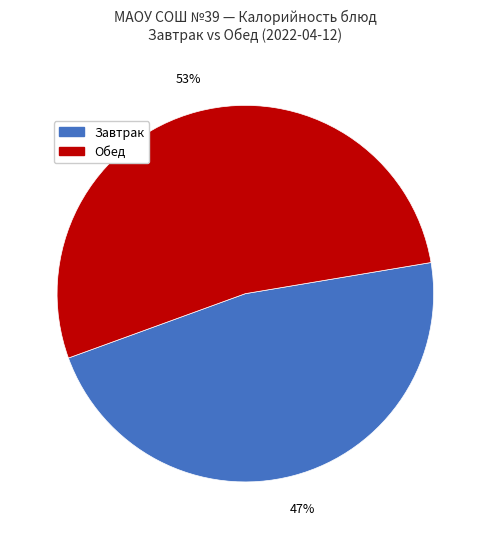

To the nearest percent, what is the difference between the largest and smallest slice percentages?

6%